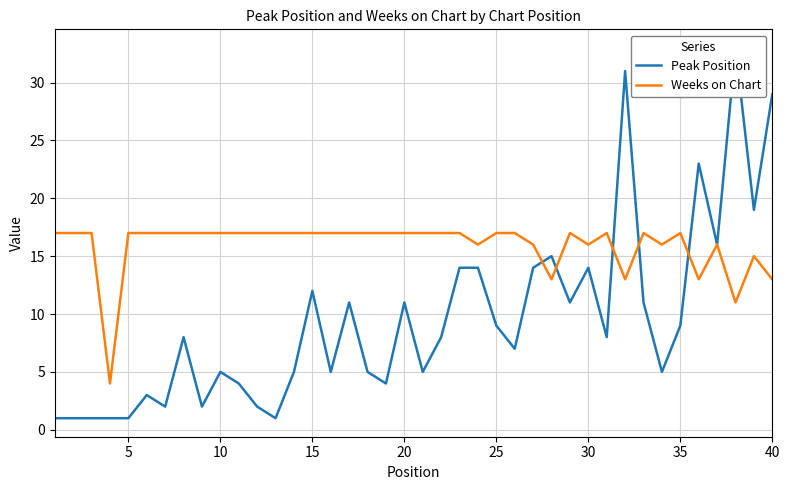

Is it true that Weeks on Chart equals 5 at 18?

False